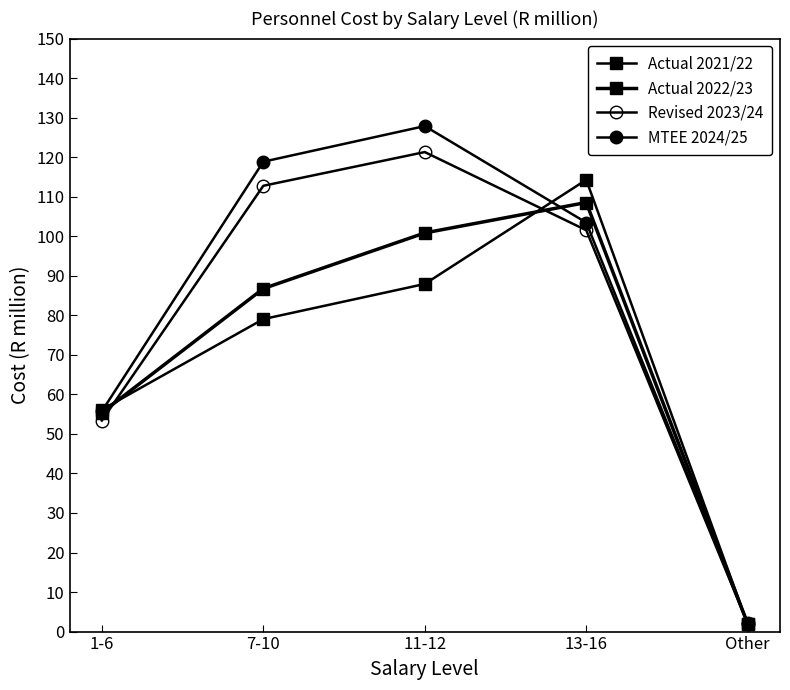

Rank the categories by Actual 2022/23 value from highest to lowest.

13-16, 11-12, 7-10, 1-6, Other